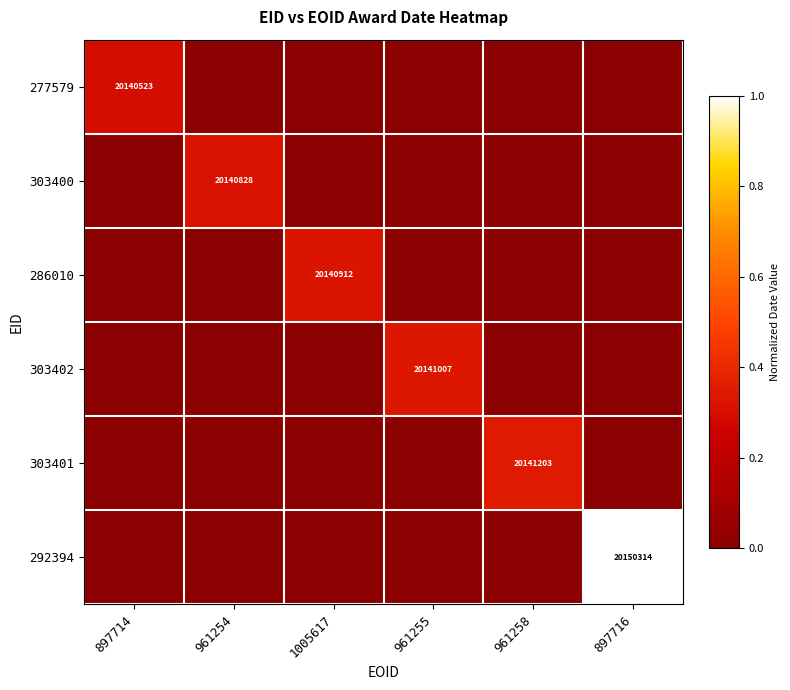

How many data points does each series have?

6